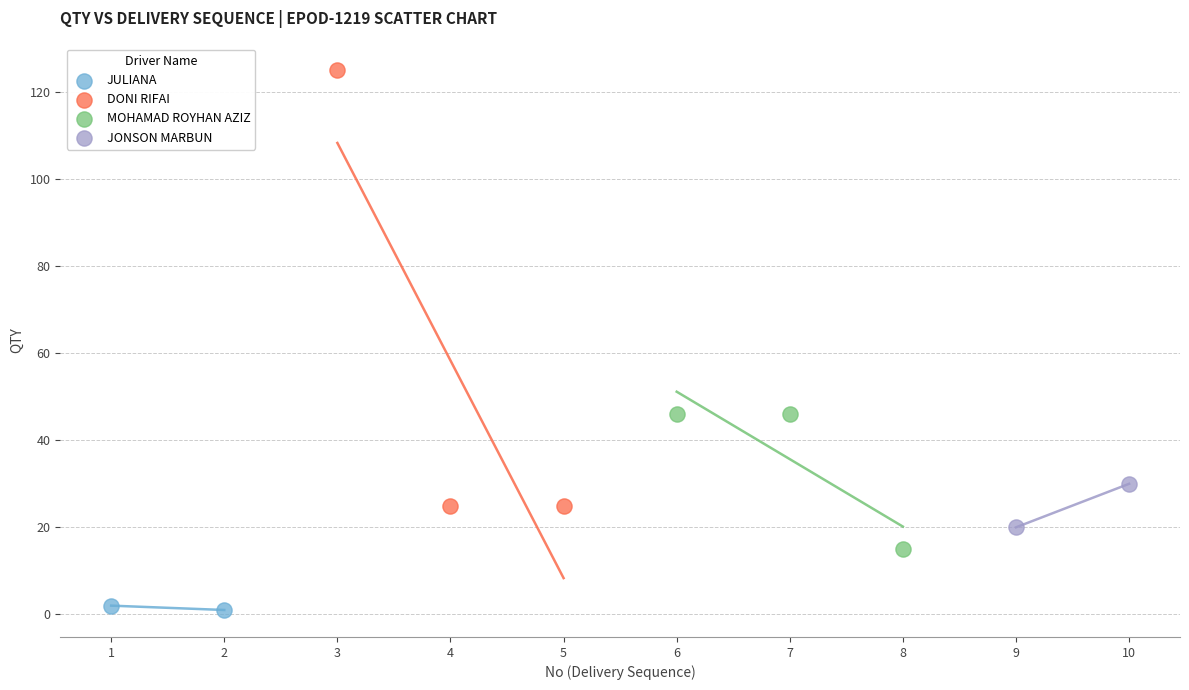

Which series has the widest spread of Y values?

DONI RIFAI